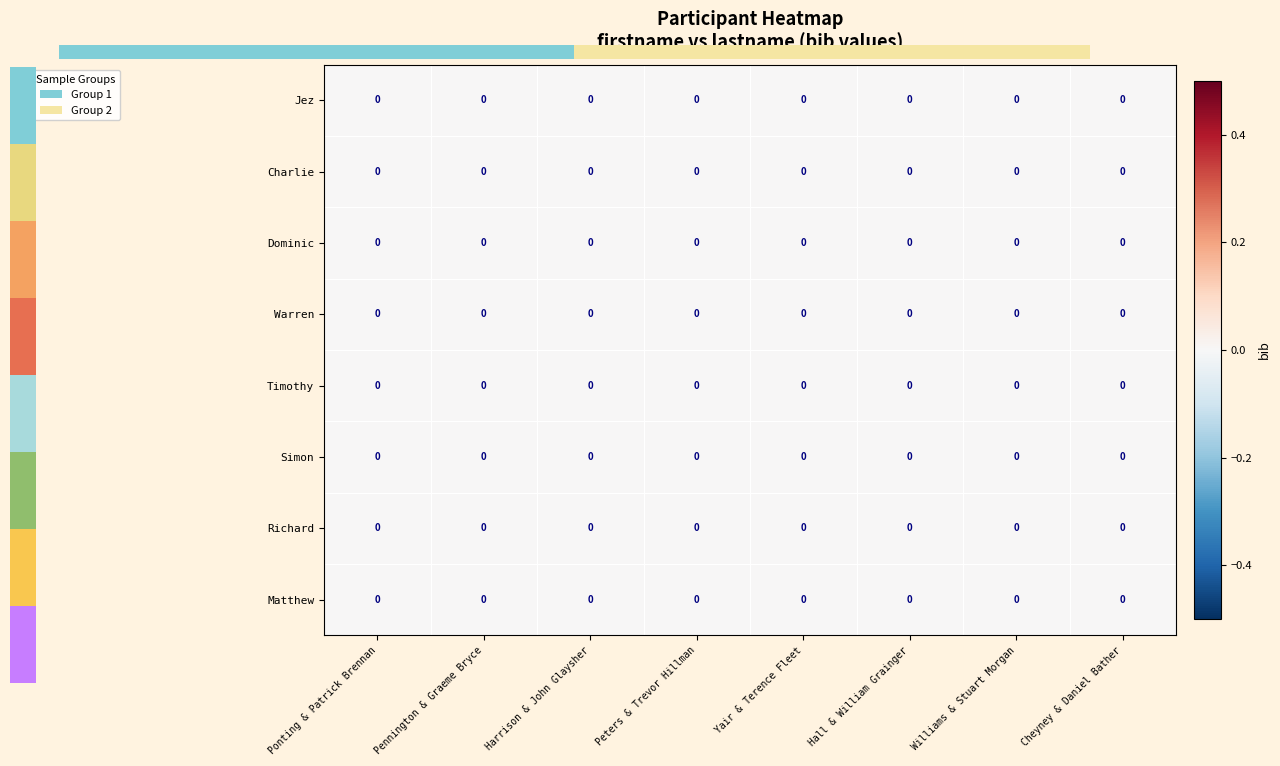

The Matthew series shows 0 at Williams & Stuart Morgan. True or false?

True